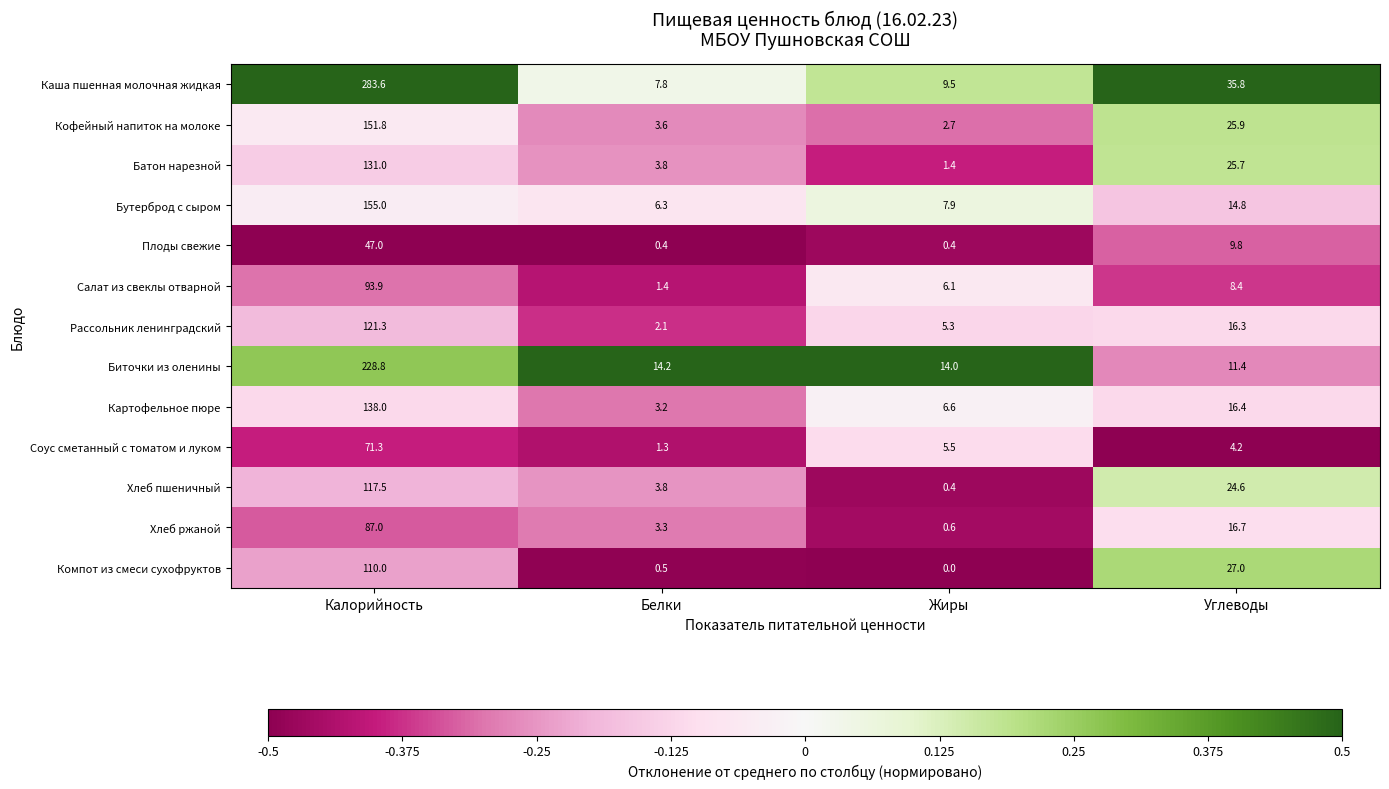

Is it true that Плоды свежие equals 47.0 at Калорийность?

True